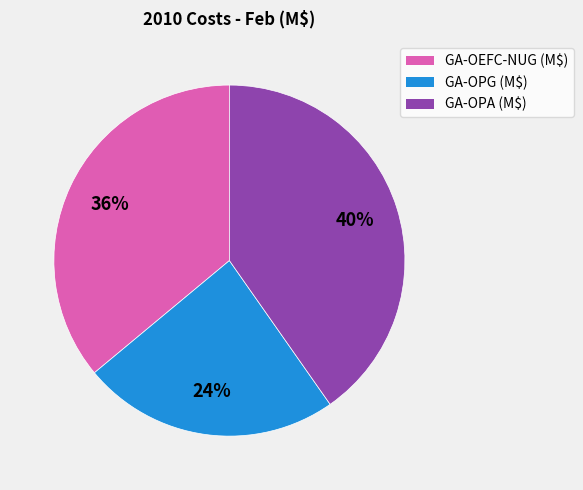

To the nearest percent, what is the average slice percentage?

33%